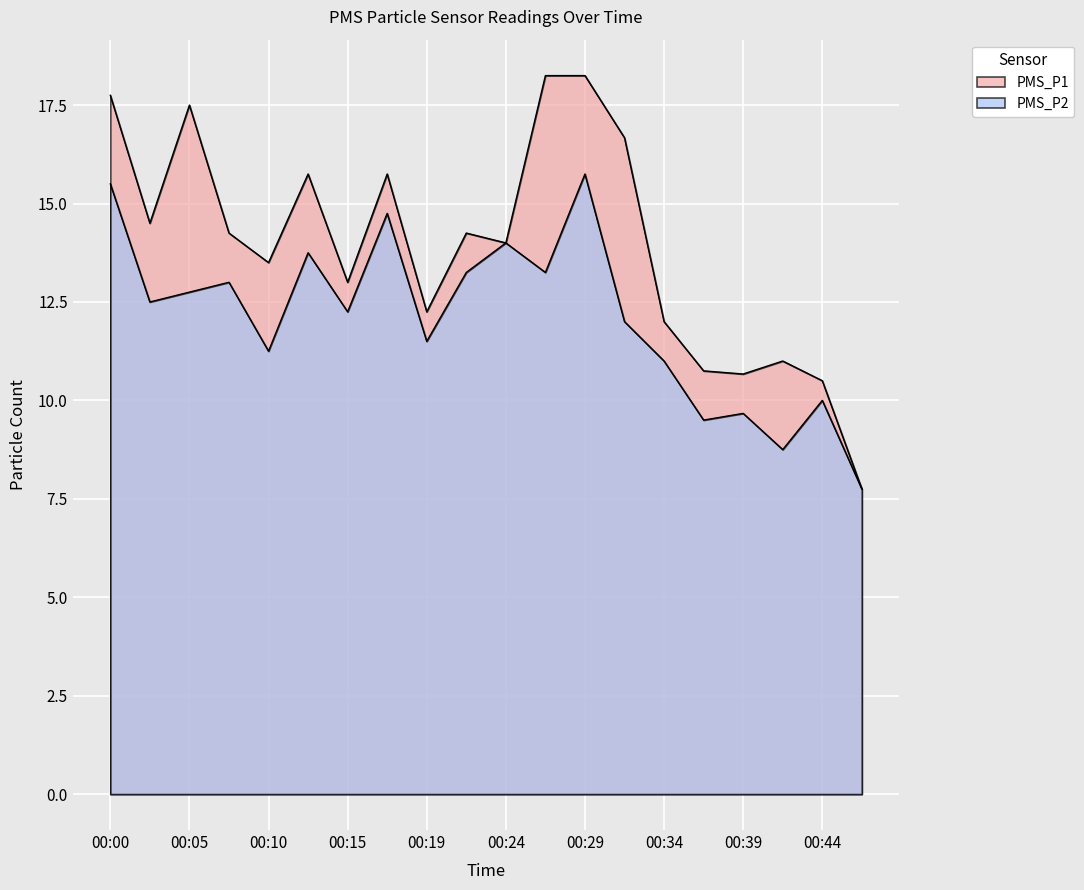

Where does the PMS_P1 series first go above 14?

00:00